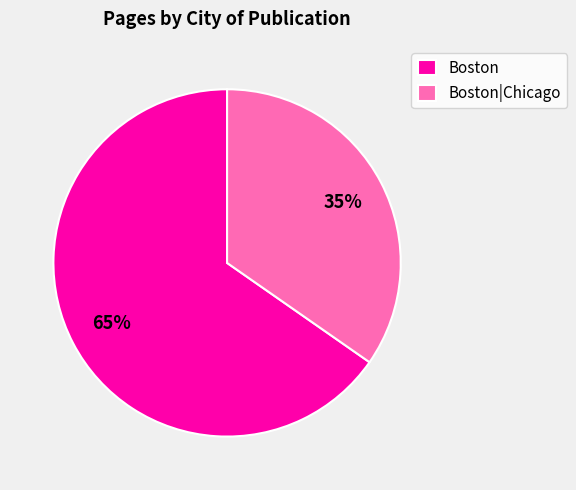

Rank the categories by value from highest to lowest.

Boston, Boston|Chicago